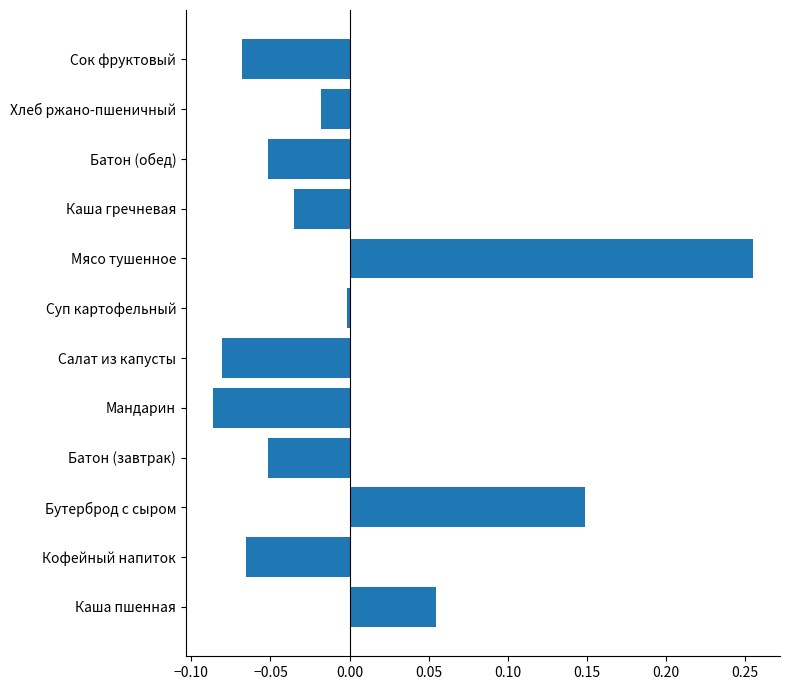

The chart shows a value of 0.0 at Каша пшенная. True or false?

False